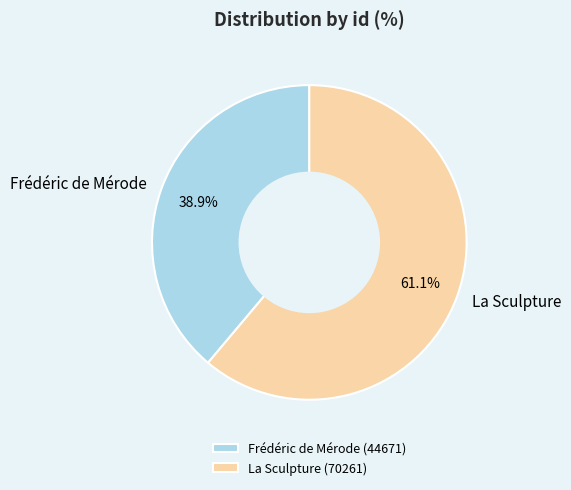

What is the majority slice?

La Sculpture